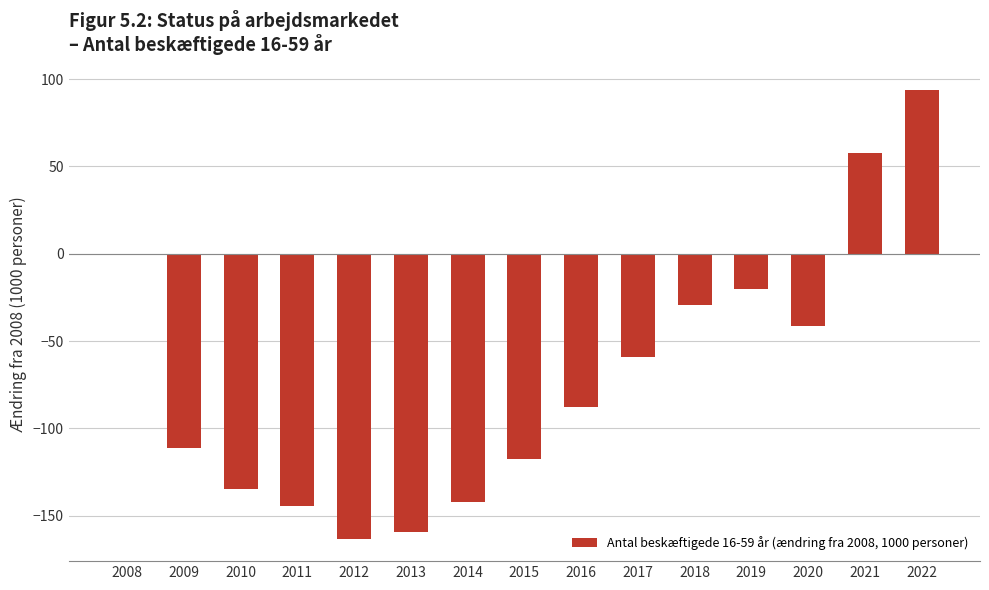

At which label does the data first exceed -87?

2008